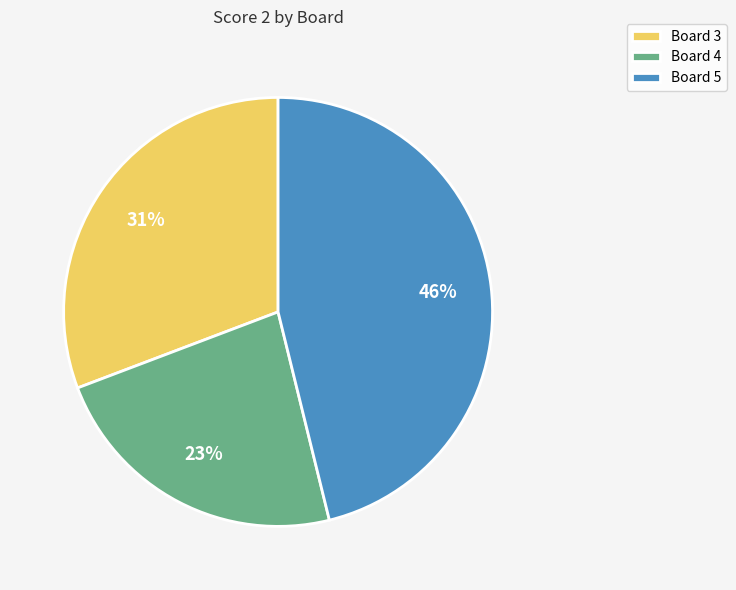

Which category has the smallest portion of the pie?

Board 4